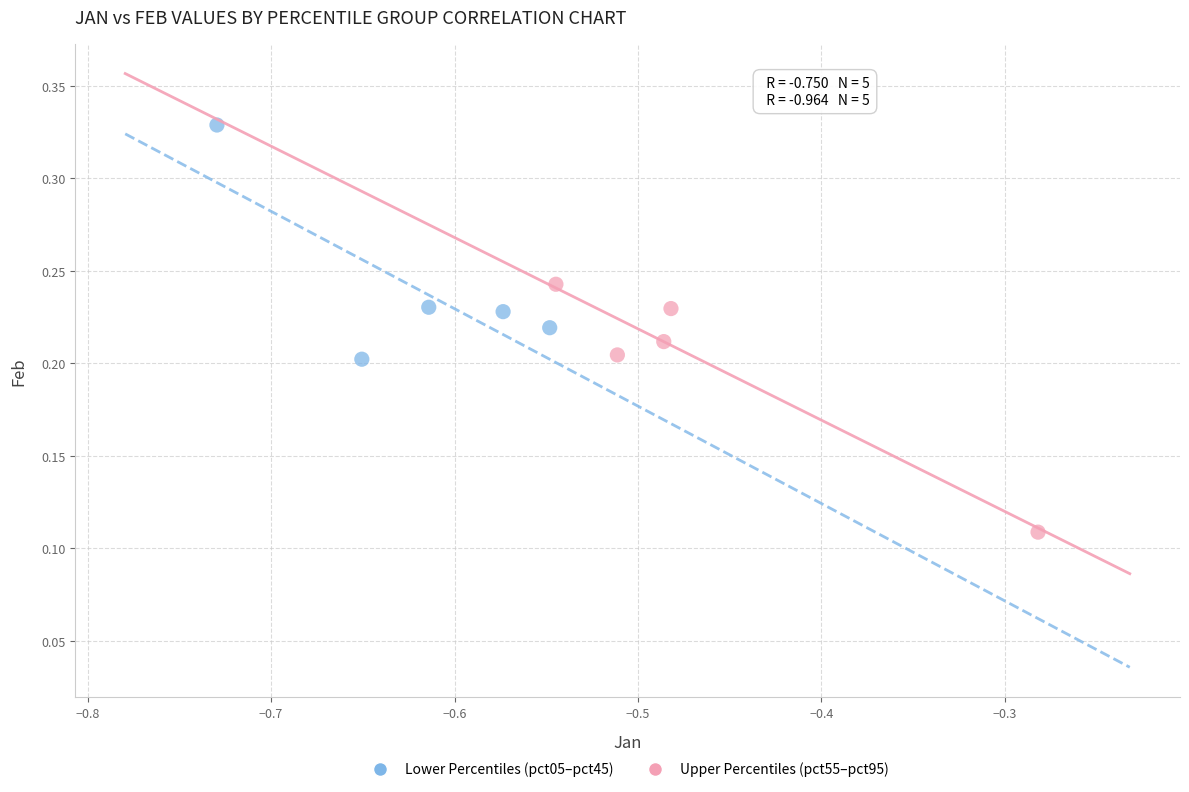

Which series reaches the maximum Y coordinate?

Lower Percentiles (pct05–pct45)